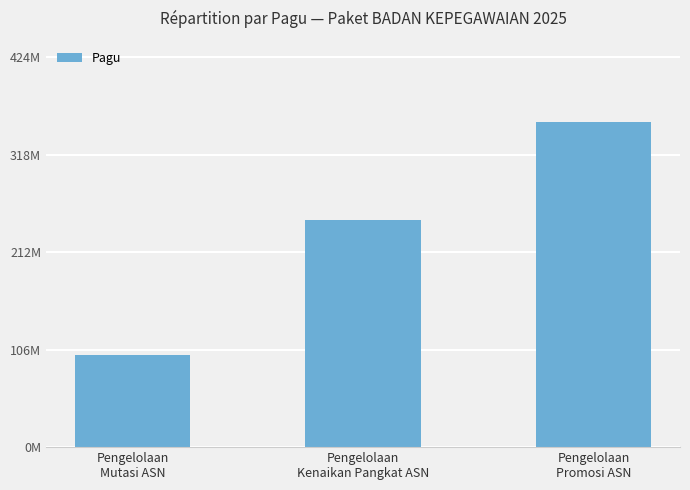

What is the sum of the values at Pengelolaan
Mutasi ASN and Pengelolaan
Kenaikan Pangkat ASN?

347815000